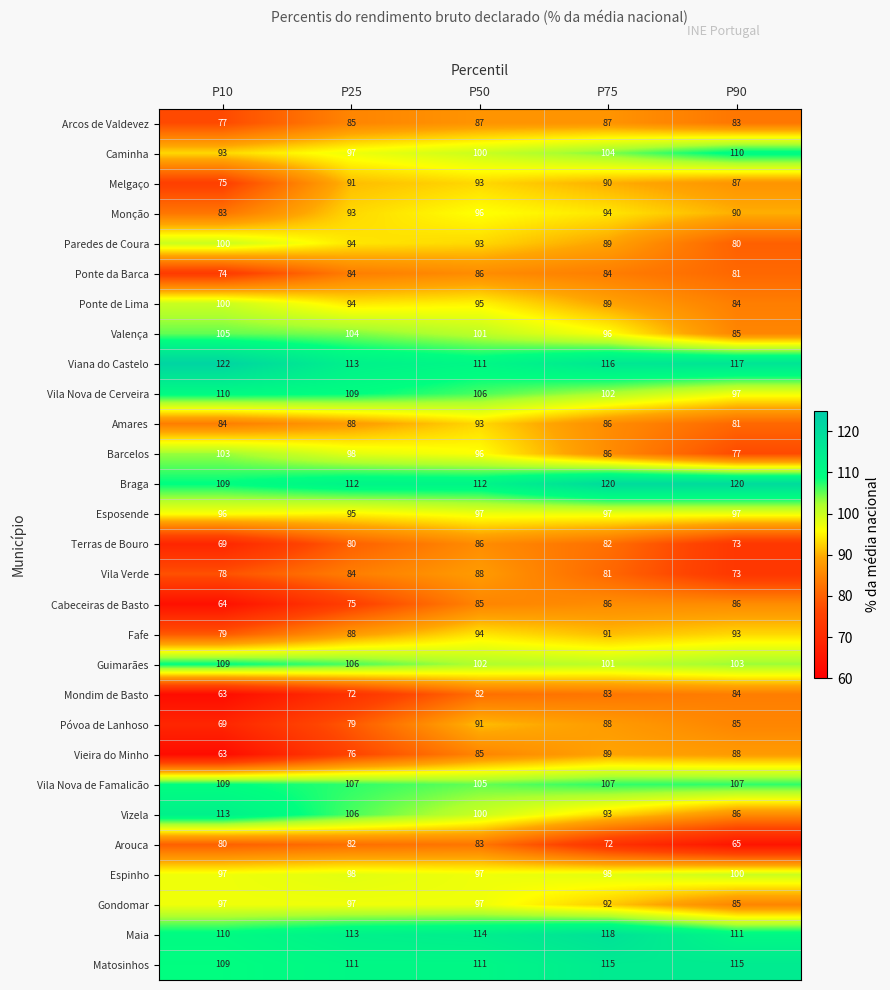

What is the average value of the Esposende series?

96